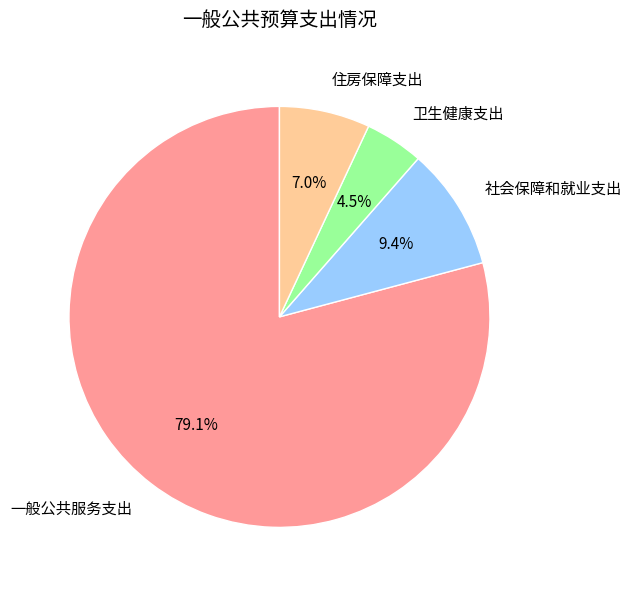

How much of the chart is everything except 社会保障和就业支出?

90.6%